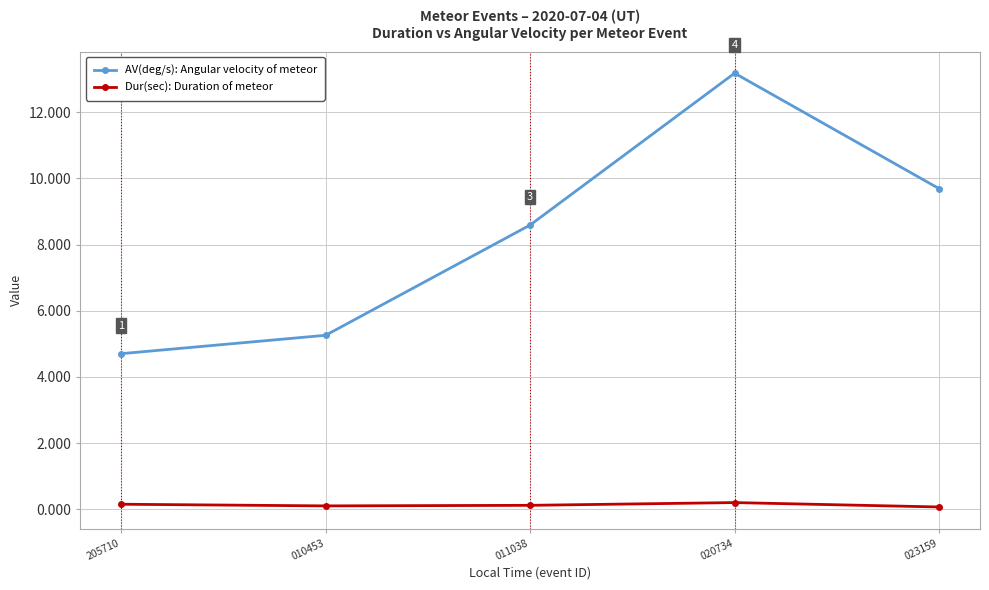

What is the label of the 5th point from the left?

023159